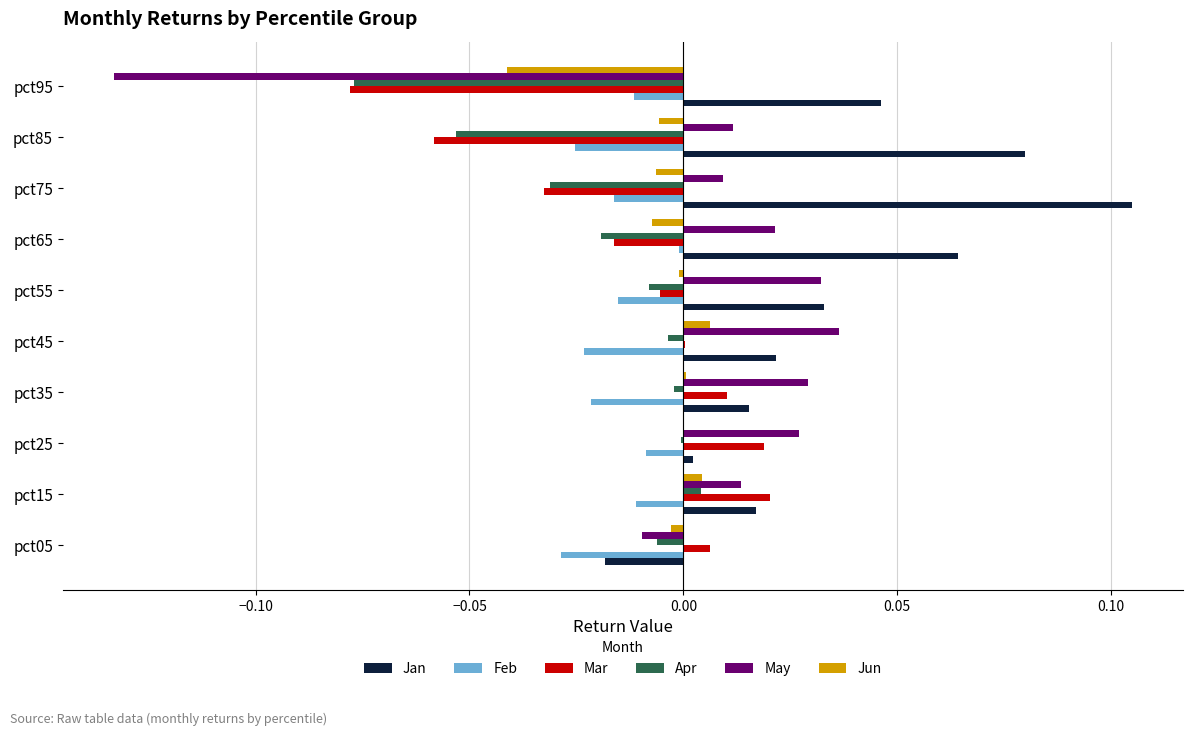

At which category does the chart reach its peak across all series?

pct75